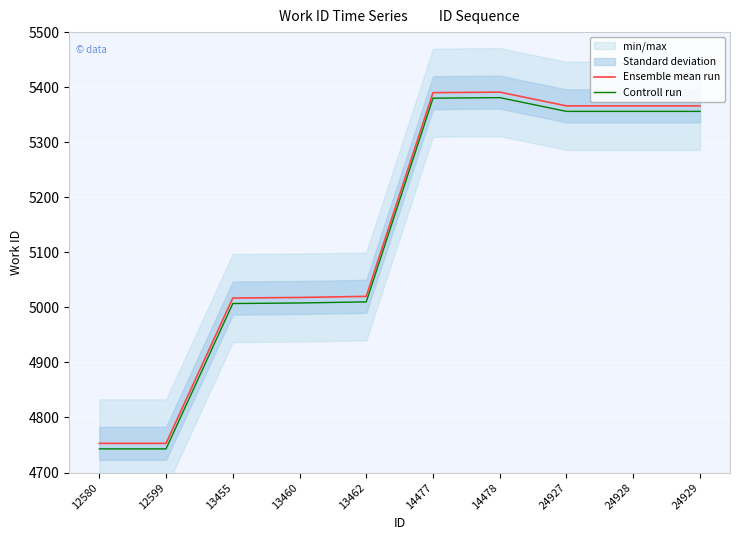

True or false: Controll run and Ensemble mean run intersect in this chart.

False